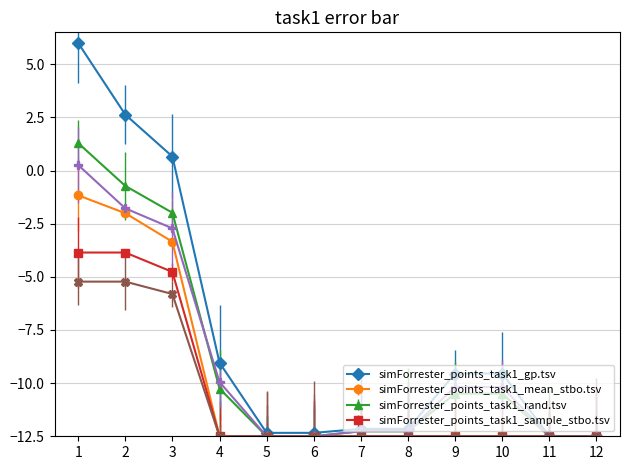

What is the difference between the highest and lowest values at 2?

7.9